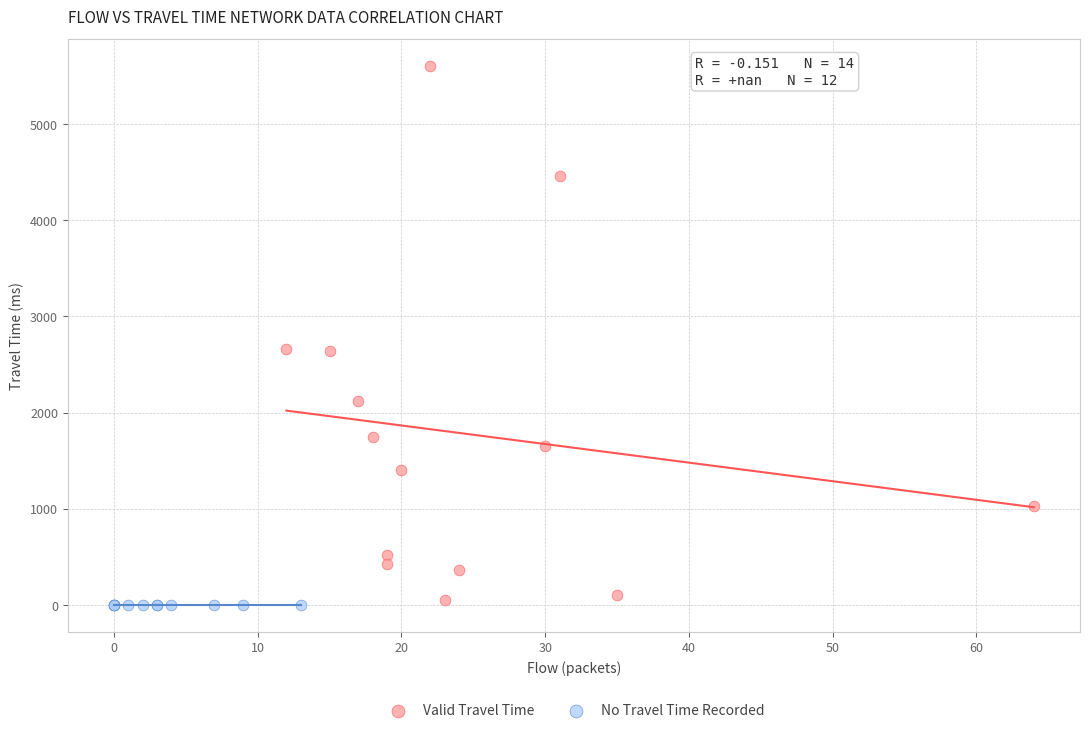

What are all the series names shown in the legend?

Valid Travel Time, No Travel Time Recorded